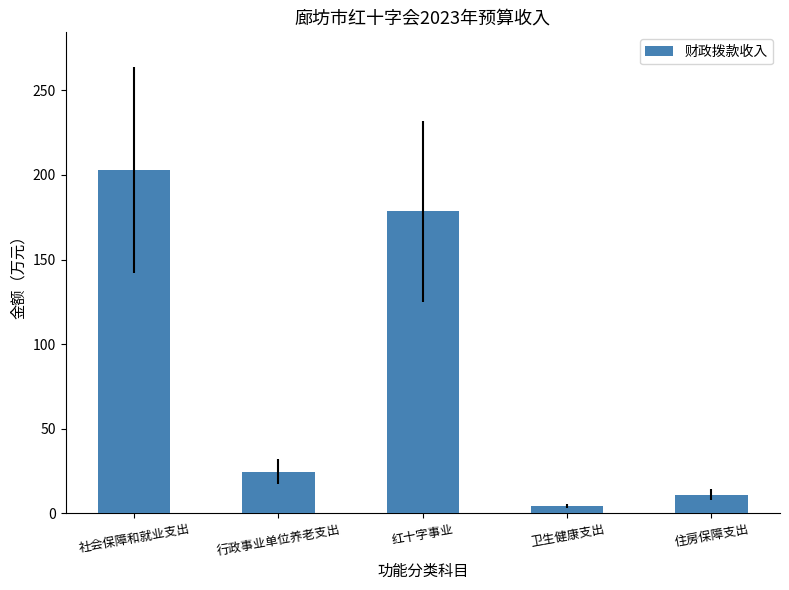

The chart shows a value of 4.3 at 卫生健康支出. True or false?

True